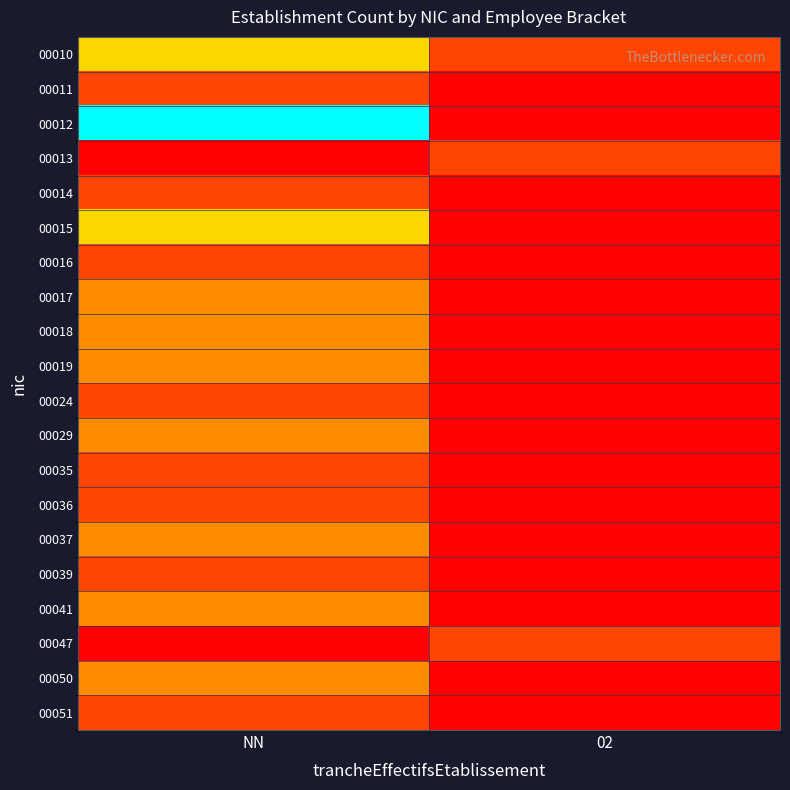

Which has a higher value, NN or 02?

NN